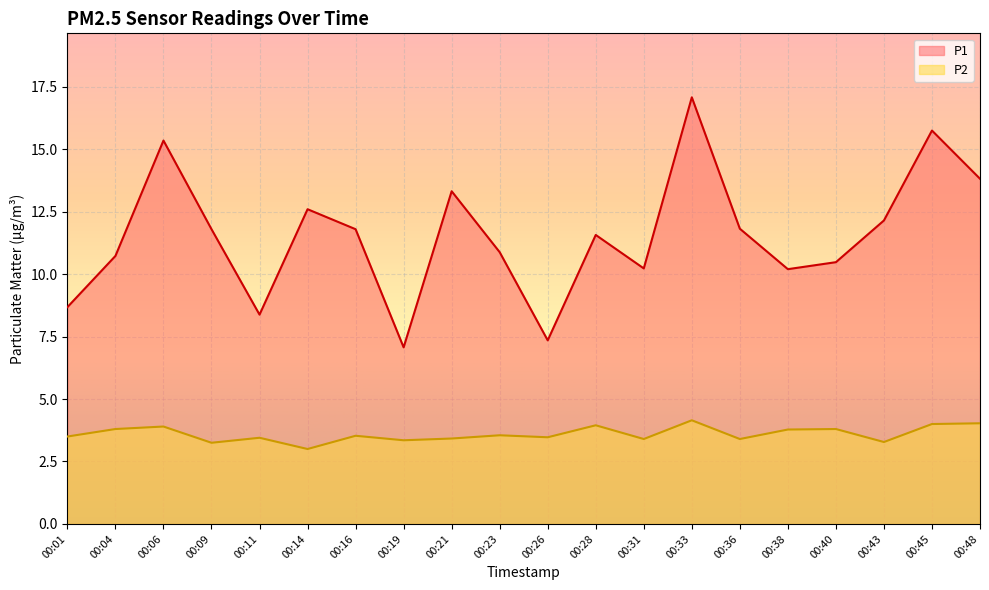

Which category has the highest value in the P2 series?

00:33